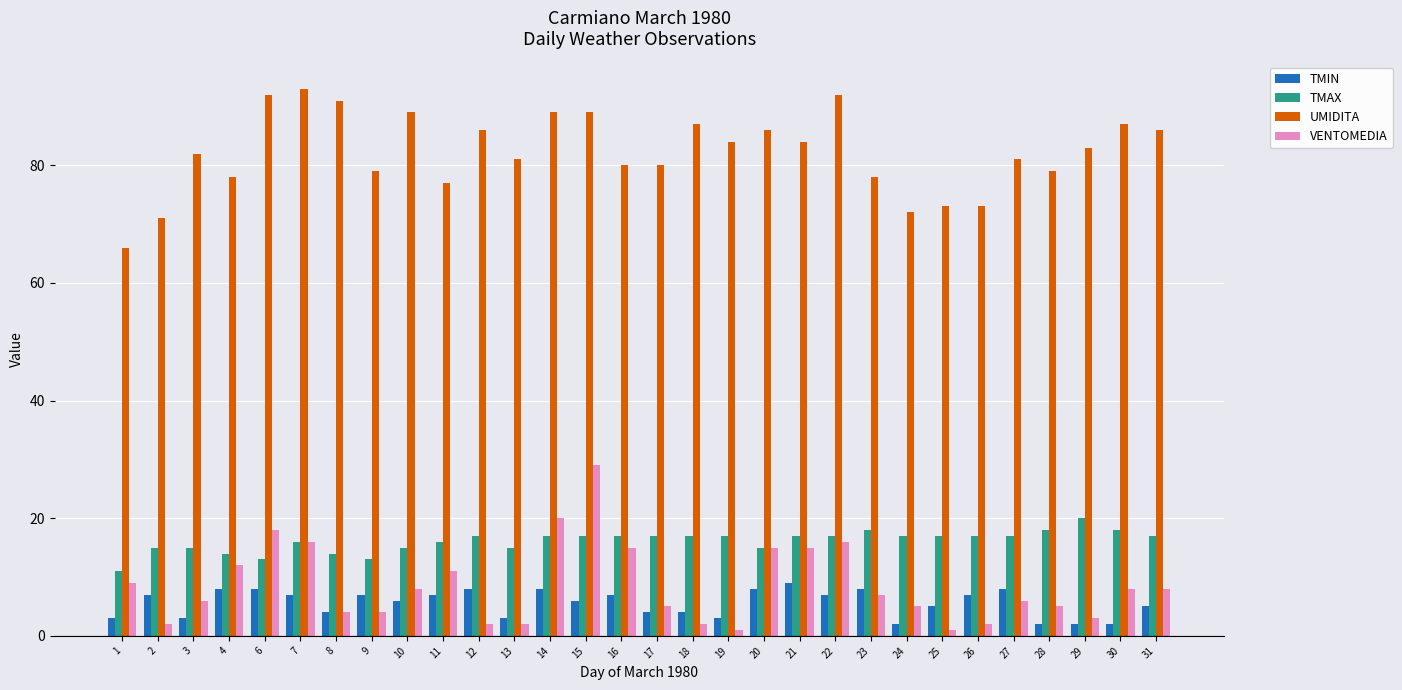

Rank the series by their maximum value, from lowest to highest.

TMIN, TMAX, VENTOMEDIA, UMIDITA